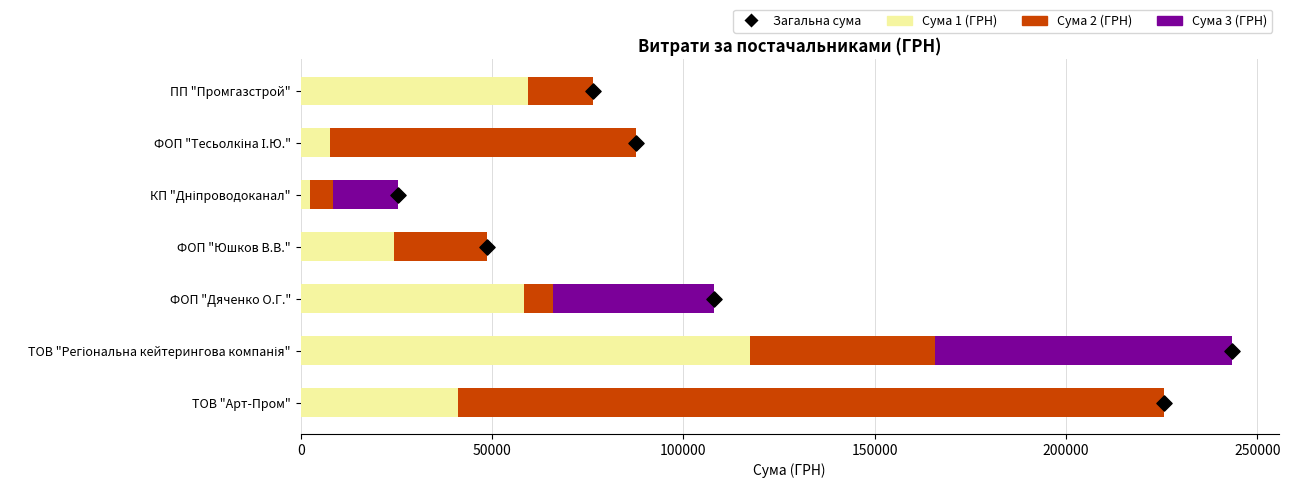

Is the value of Загальна сума at 200000 greater than the value of Сума 2 (ГРН) at 200000?

No